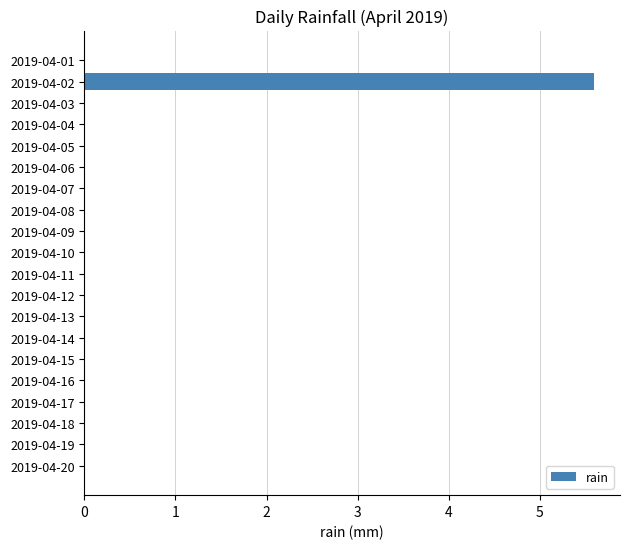

The value at 2019-04-02 is 8.8. True or false?

False